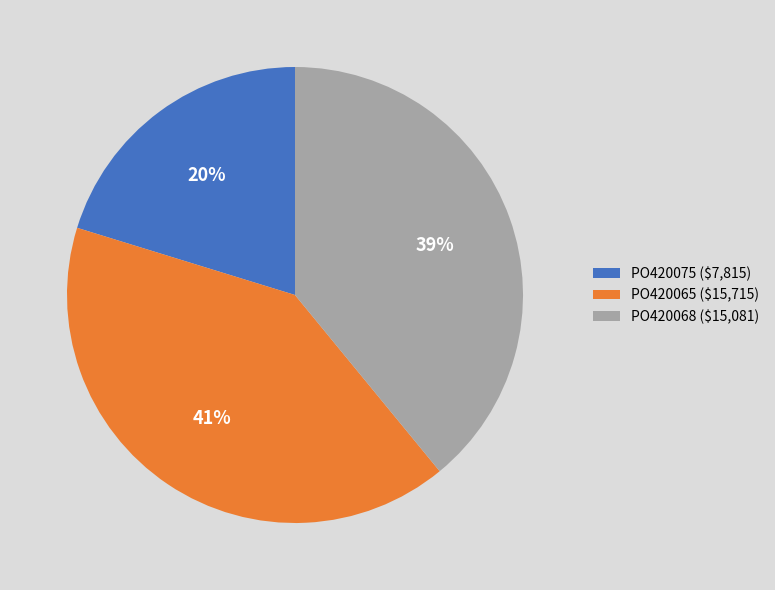

Is there any slice that represents more than half of the pie?

No